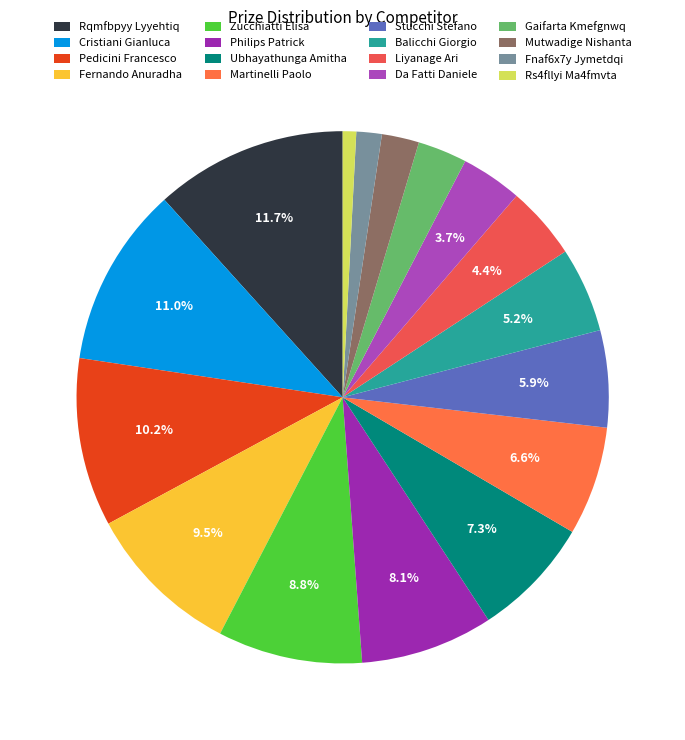

How many slices are in this pie chart?

16